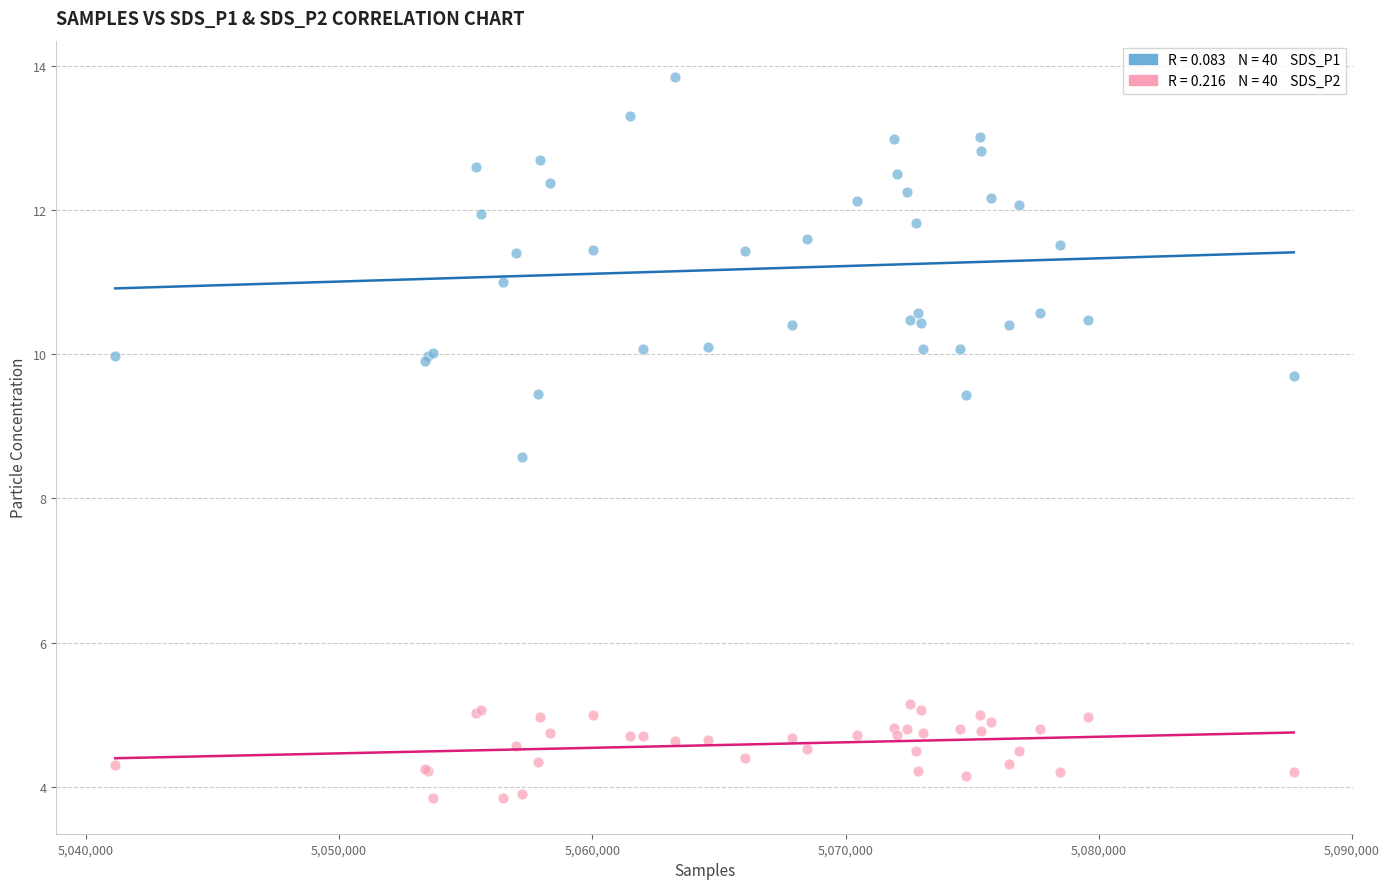

Across all series, what Y value is closest to 8?

8.6